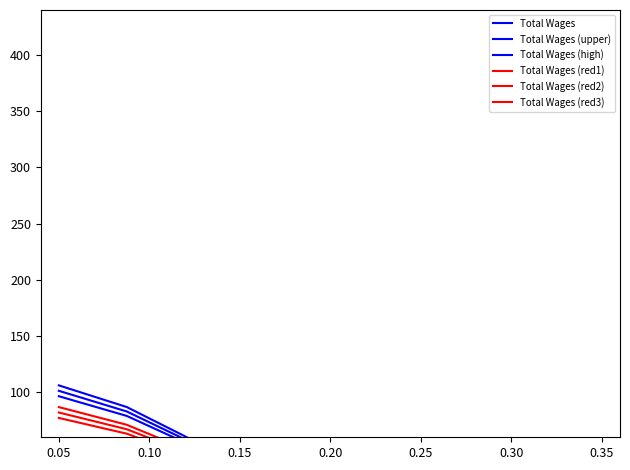

At which label is Total Wages (upper) closest to 54?

0.10